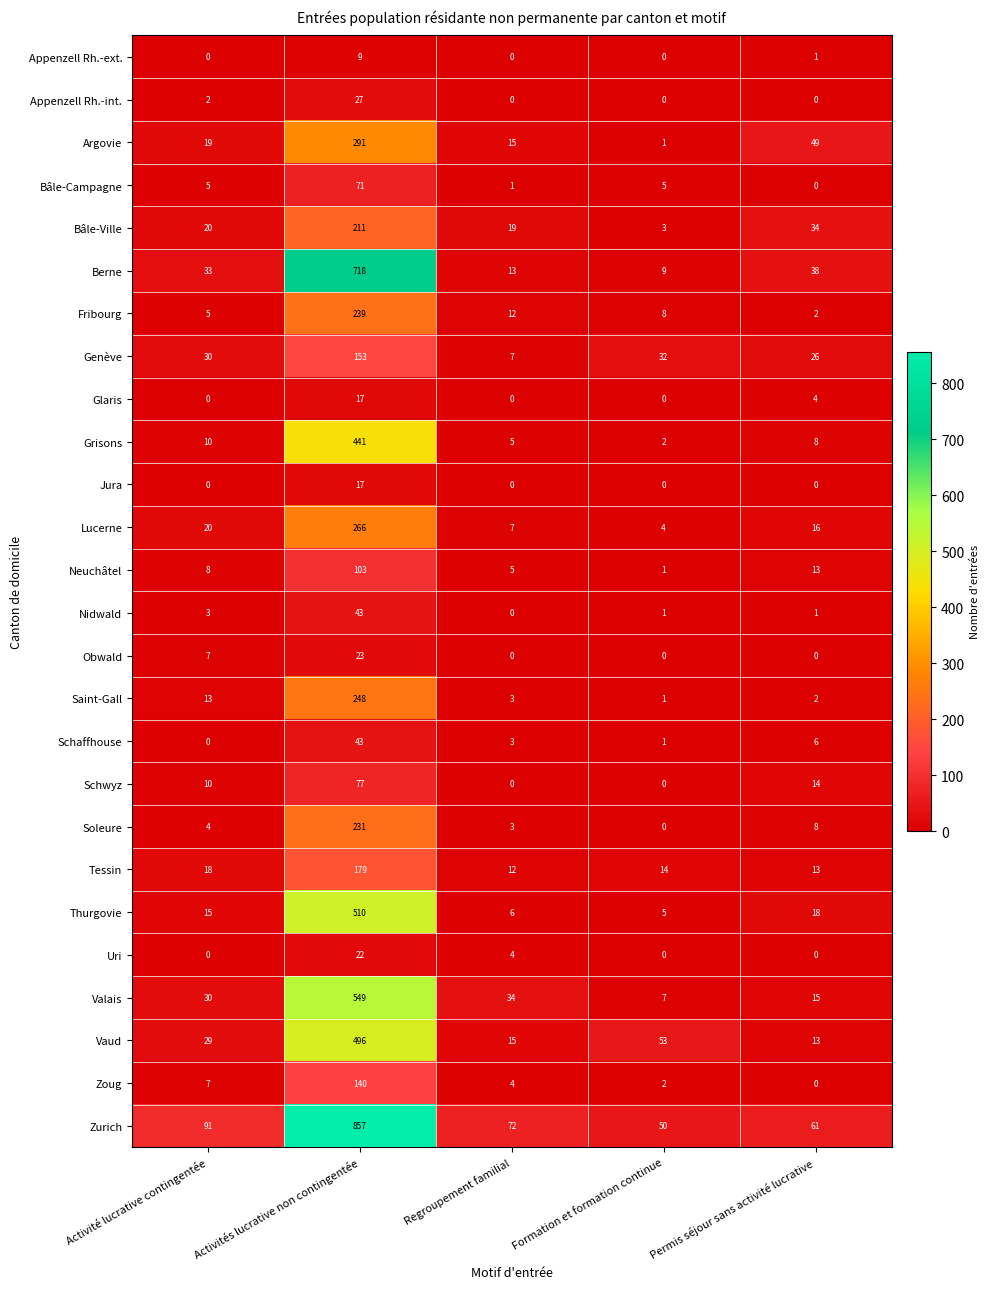

Between Activité lucrative contingentée and Formation et formation continue, which series saw the biggest shift?

Zurich